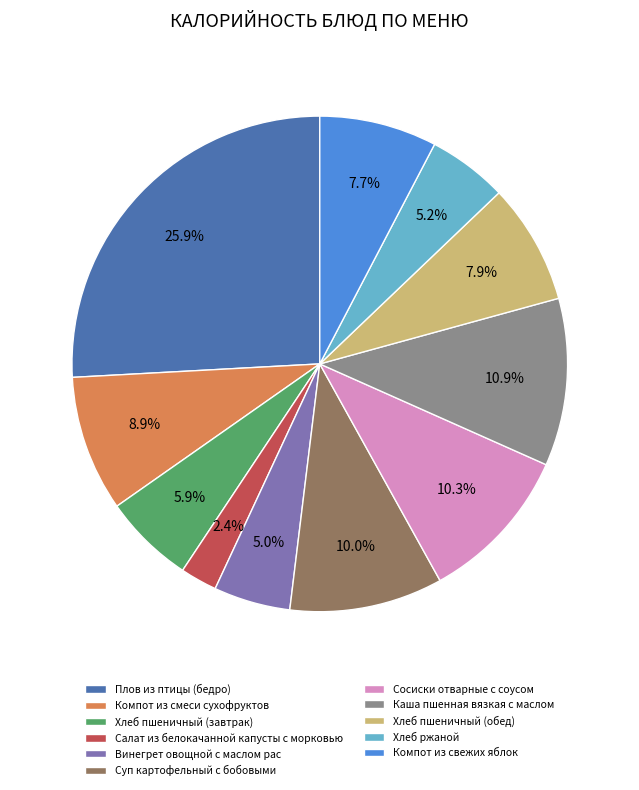

Is it true that Хлеб ржаной is 5% of the pie?

True